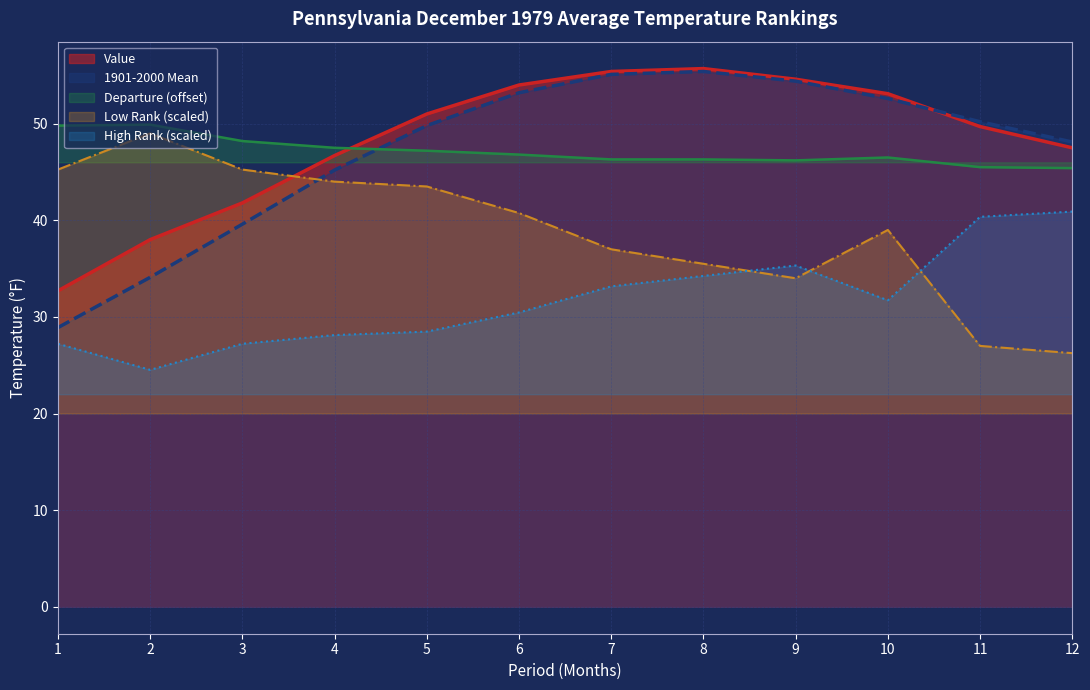

Reading left to right, what are all the values shown in this chart?

Value: 1=32.7	2=38.0	3=41.8	4=46.7	5=51.0	6=54.0	7=55.4	8=55.7	9=54.6	10=53.1	11=49.7	12=47.5
1901-2000 Mean: 1=28.9	2=34.1	3=39.6	4=45.2	5=49.8	6=53.2	7=55.1	8=55.4	9=54.4	10=52.6	11=50.2	12=48.1
Departure: 1=49.8	2=49.9	3=48.2	4=47.5	5=47.2	6=46.8	7=46.3	8=46.3	9=46.2	10=46.5	11=45.5	12=45.4
Low Rank: 1=45.2	2=49.0	3=45.2	4=44.0	5=43.5	6=40.8	7=37.0	8=35.5	9=34.0	10=39.0	11=27.0	12=26.2
High Rank: 1=27.2	2=24.5	3=27.2	4=28.1	5=28.5	6=30.5	7=33.2	8=34.2	9=35.3	10=31.7	11=40.4	12=40.9